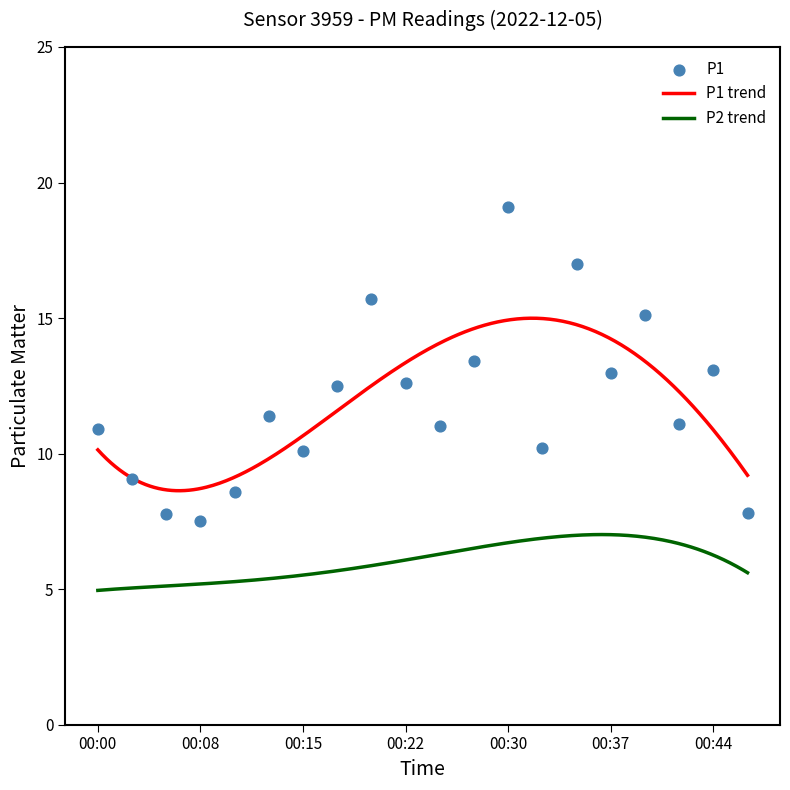

What is the change in value from 00:00 to 00:18?

+1.6